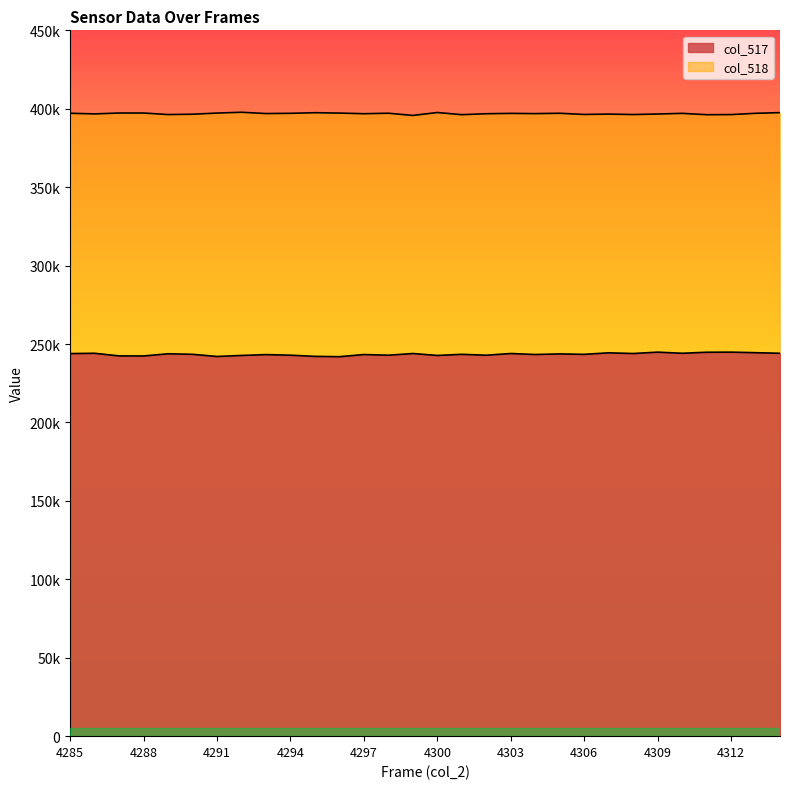

True or false: col_517 and col_518 intersect in this chart.

False